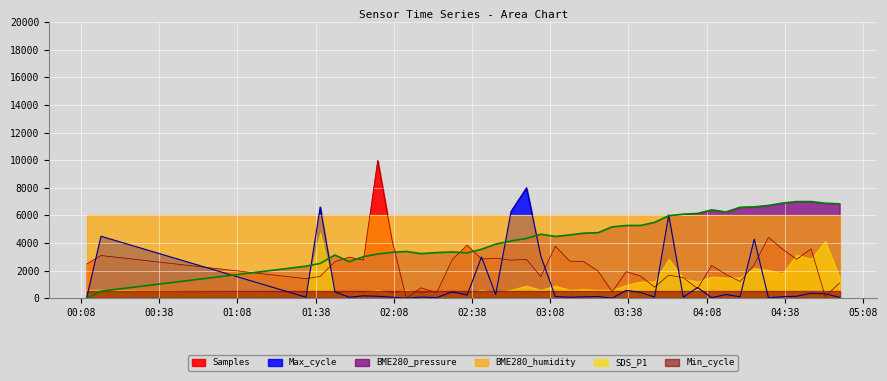

Where do Max_cycle and Samples first cross each other?

2023/01/17 00:10:12 and 2023/01/17 00:15:40